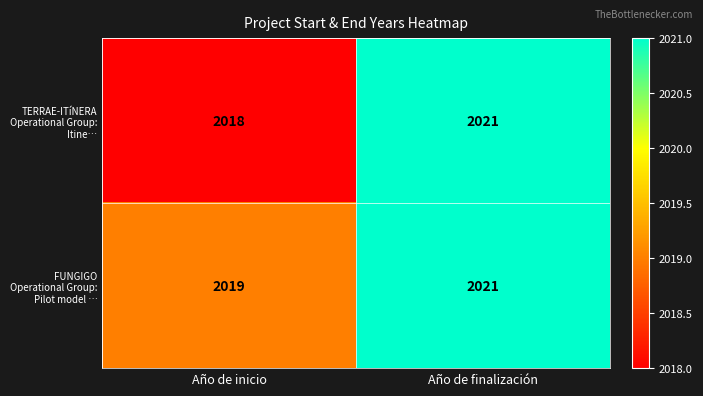

What is the minimum value shown in the chart?

2018